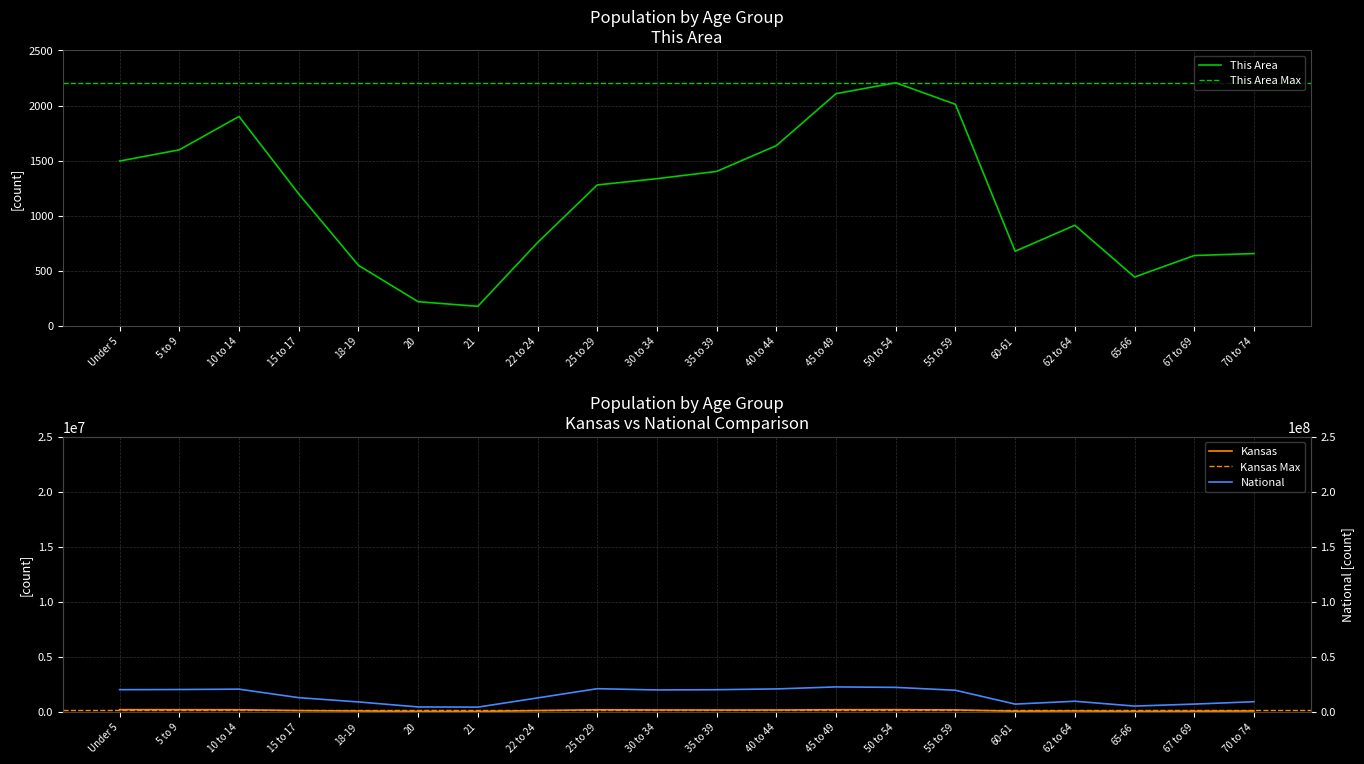

What is the label of the 18th point from the left?

65-66